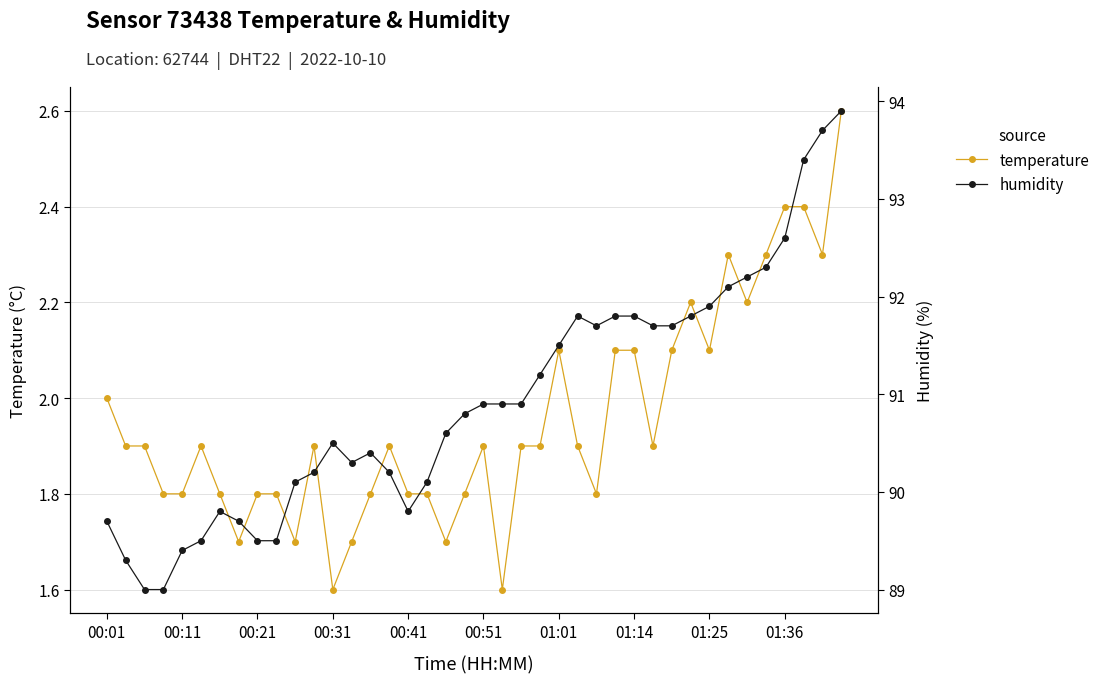

List the series in order of their peak value, lowest first.

temperature, humidity